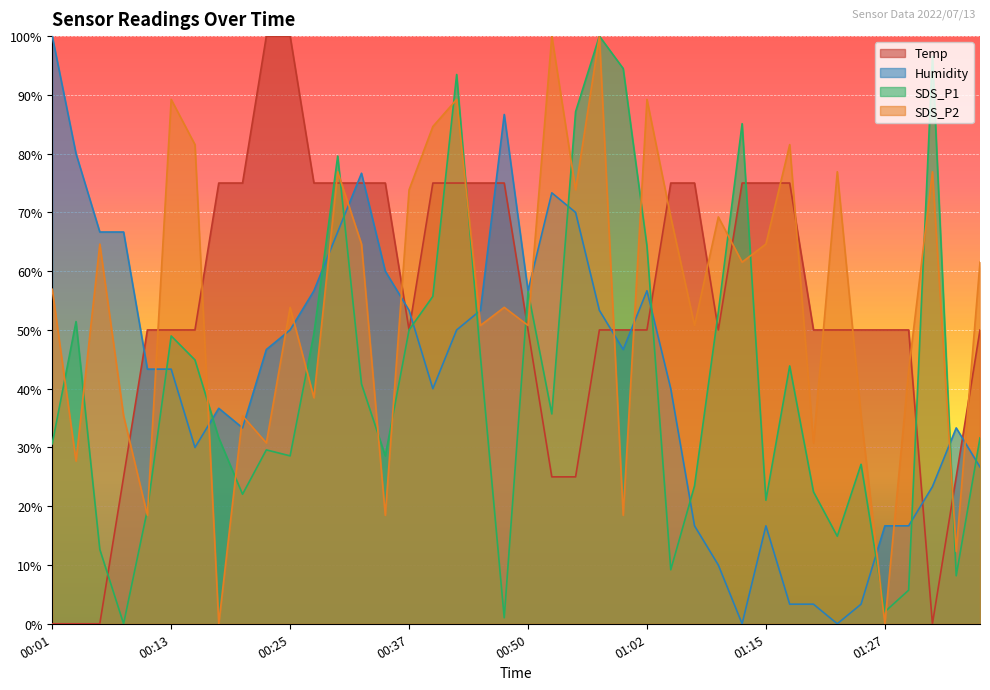

What are all the series names shown in the legend?

Temp, Humidity, SDS_P1, SDS_P2